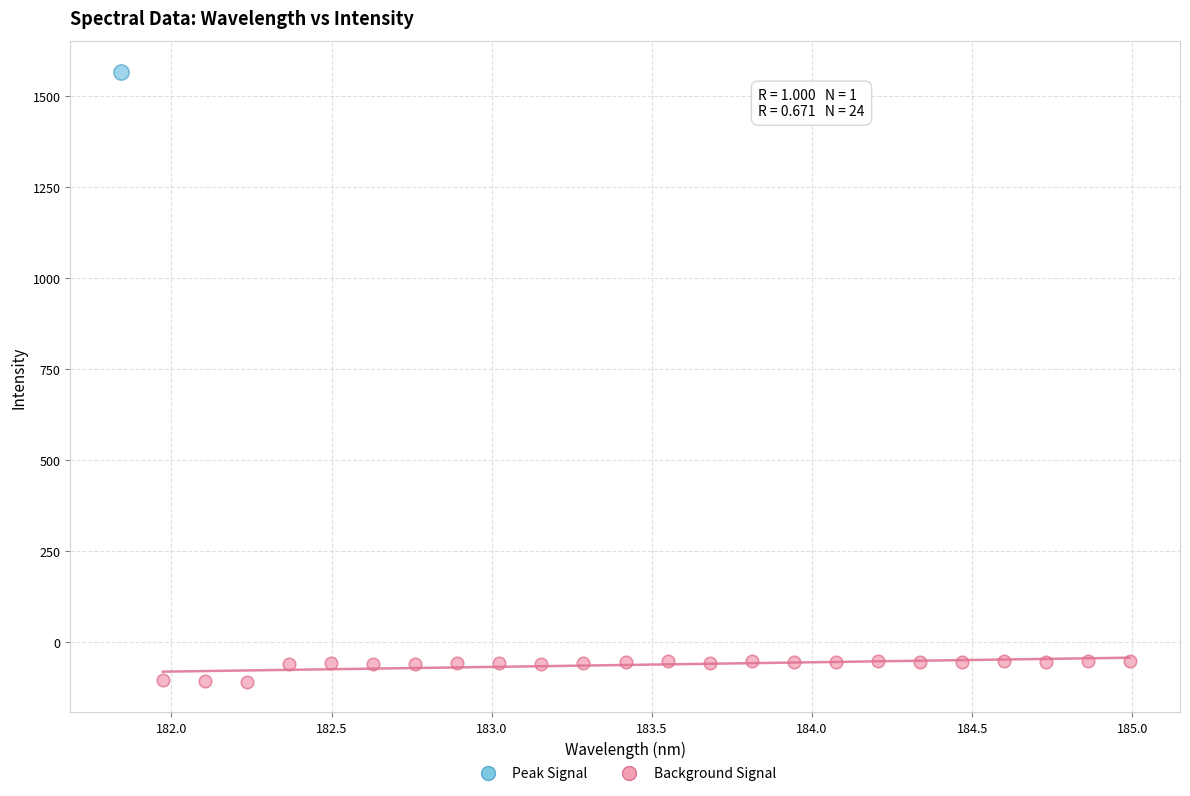

What are all the series names shown in the legend?

Peak Signal, Background Signal